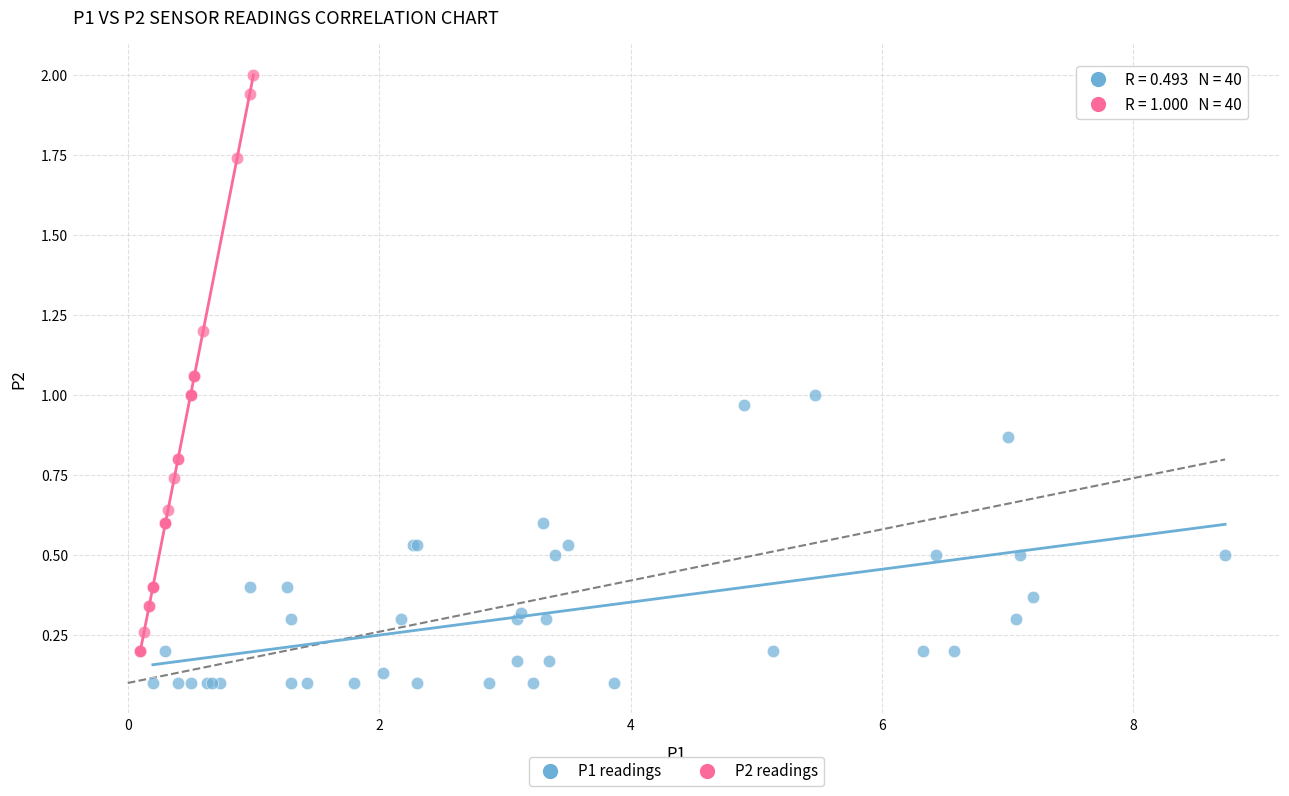

Which series reaches the minimum Y coordinate?

P1 readings